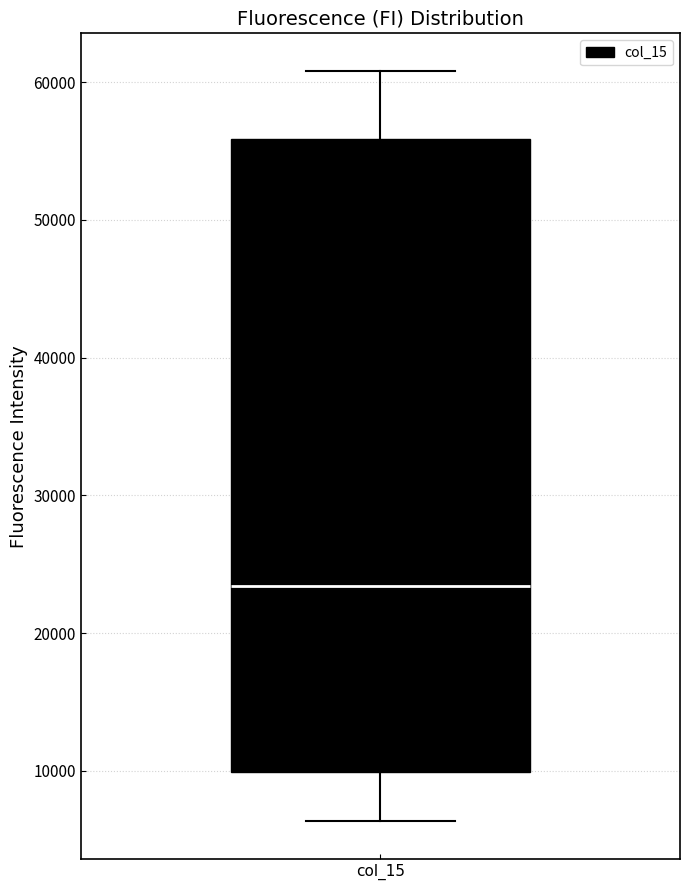

Transcribe this box plot: give where the median line is, the range the box spans, and where the two whiskers end, as read against the y-axis. The values are not printed on the chart, so give them approximately, as read against the axis.

median 23000, box 10000 to 56000, whiskers 6000 to 61000